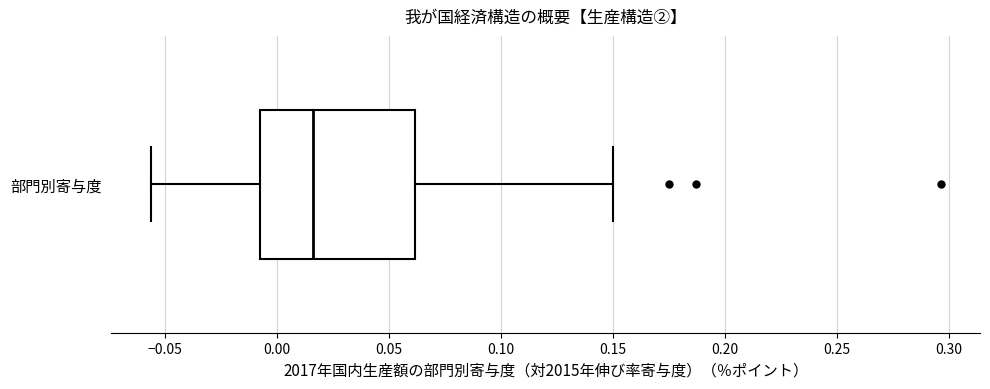

Transcribe this box plot: give where the median line is, the range the box spans, and where the two whiskers end, as read against the x-axis. The values are not printed on the chart, so give them approximately, as read against the axis.

median 0.015, box -0.005 to 0.060, whiskers -0.055 to 0.150